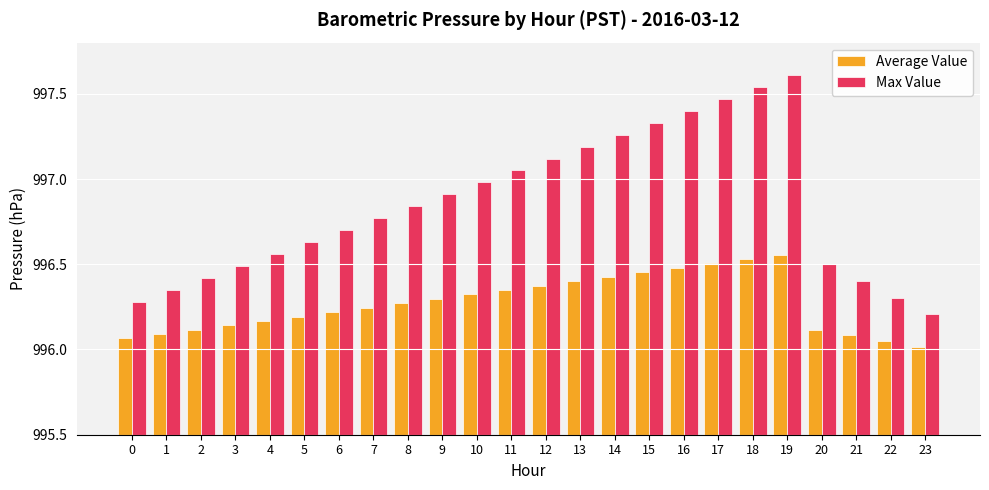

Which category has the highest value across all series?

19